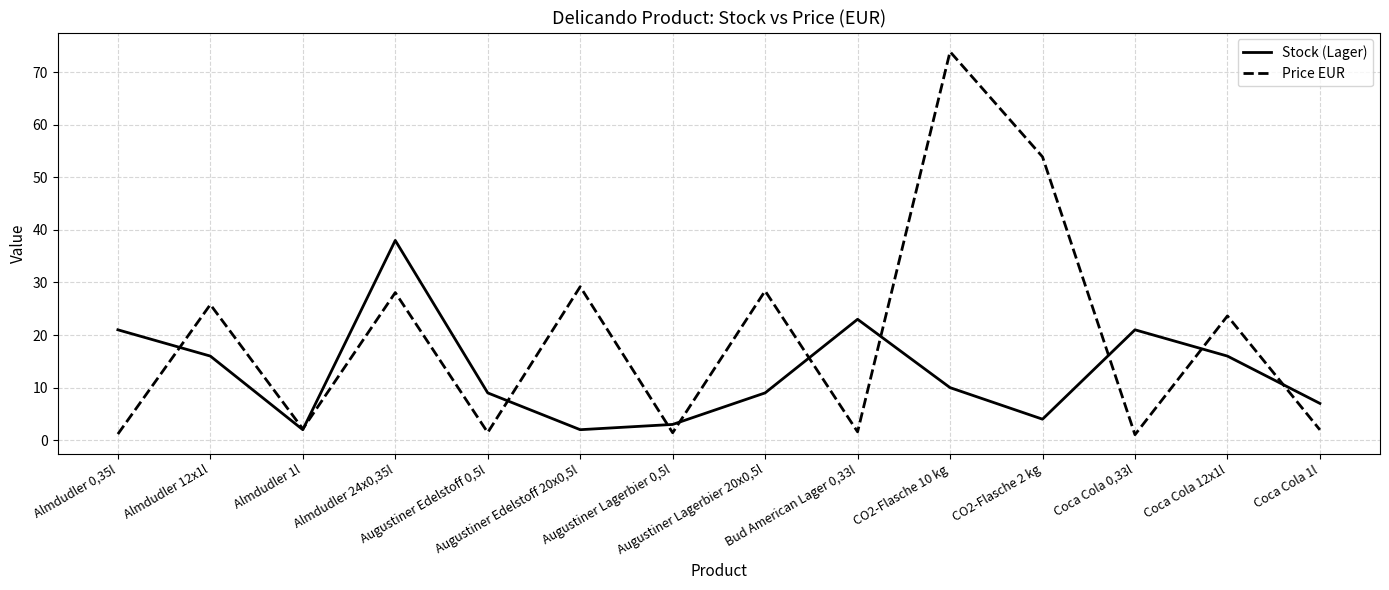

Which series has the widest spread of values?

Price EUR